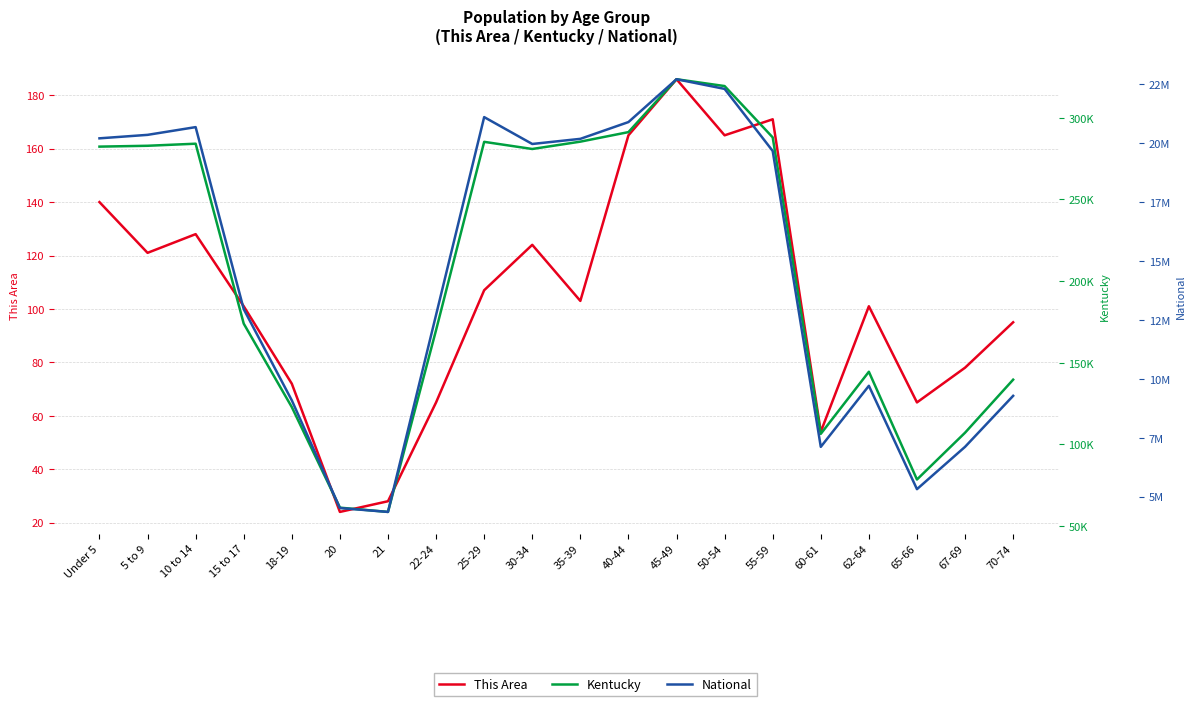

Rank the series at 50-54 from lowest to highest value.

This Area, Kentucky, National